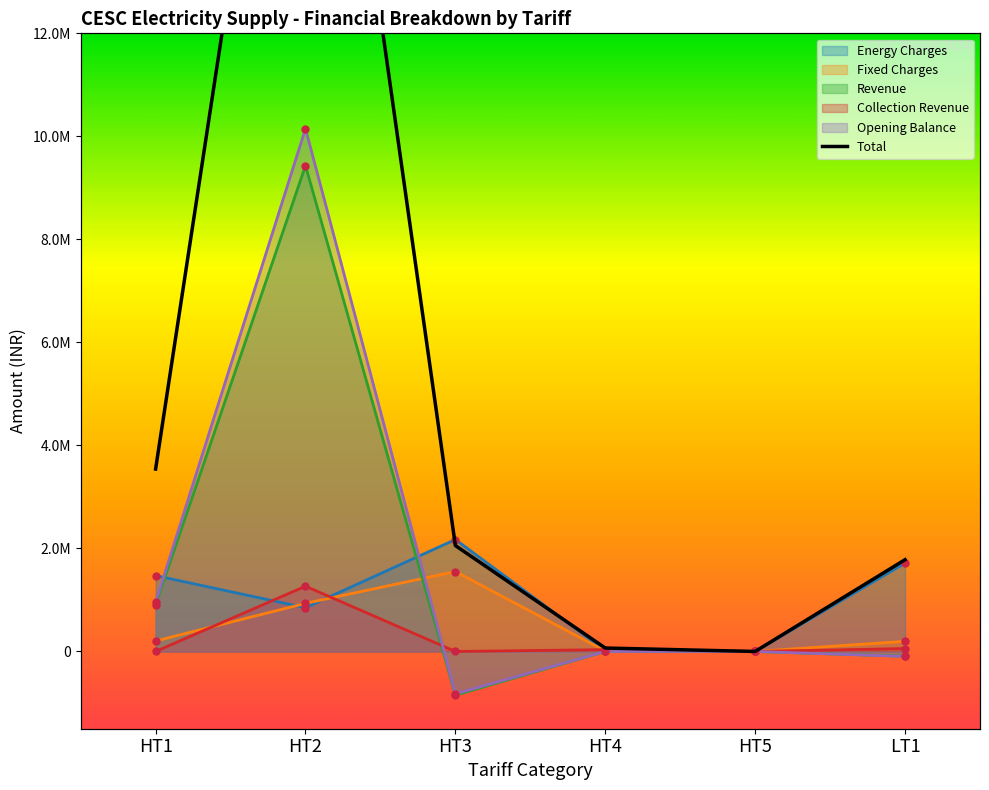

True or false: Revenue has a value of 15646694.6 at HT2.

False